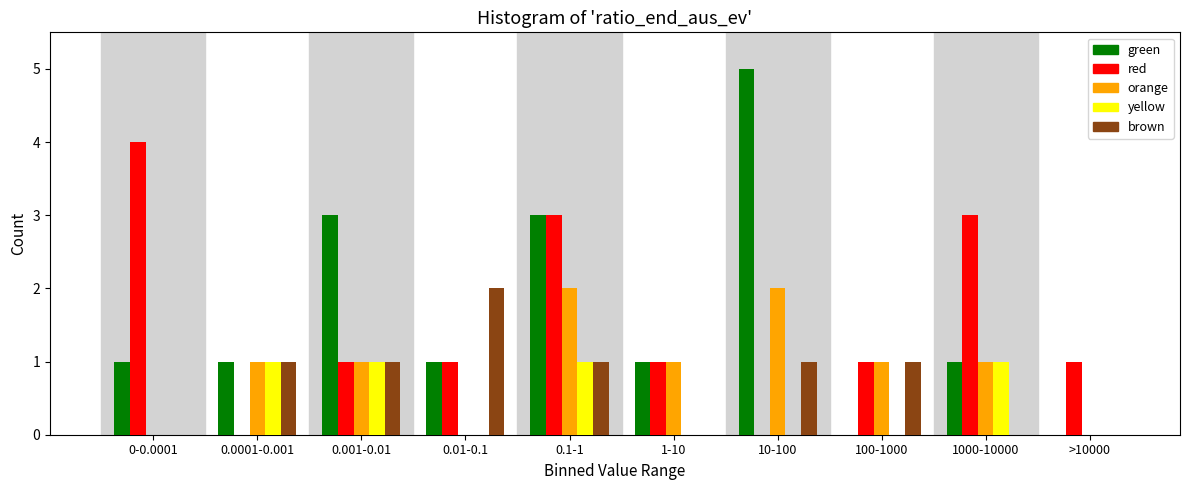

The yellow series shows 0 at >10000. True or false?

True